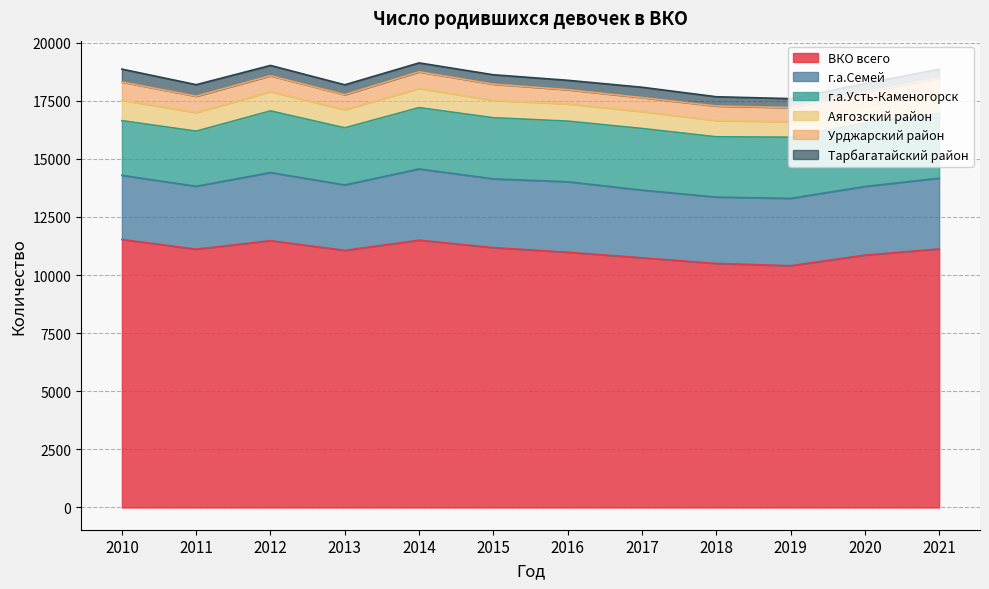

Reading right to left, extract all data points from this chart.

ВКО всего: 11122	10857	10400	10498	10741	10981	11179	11499	11060	11479	11112	11530
г.а.Семей: 3042	2951	2897	2855	2912	3031	2957	3064	2816	2928	2706	2757
г.а.Усть-Каменогорск: 2786	2723	2633	2593	2651	2609	2630	2638	2456	2654	2371	2354
Урджарский район: 693	610	610	625	600	612	697	714	644	687	705	784
Тарбагатайский район: 388	373	386	399	445	404	405	384	425	443	496	555
Аягозский район: 824	724	662	699	729	740	747	826	782	825	798	878